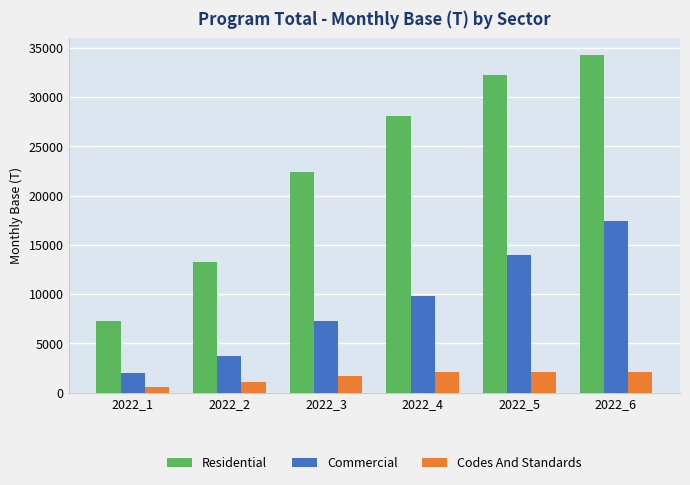

How many values in the Commercial series exceed 9835?

3